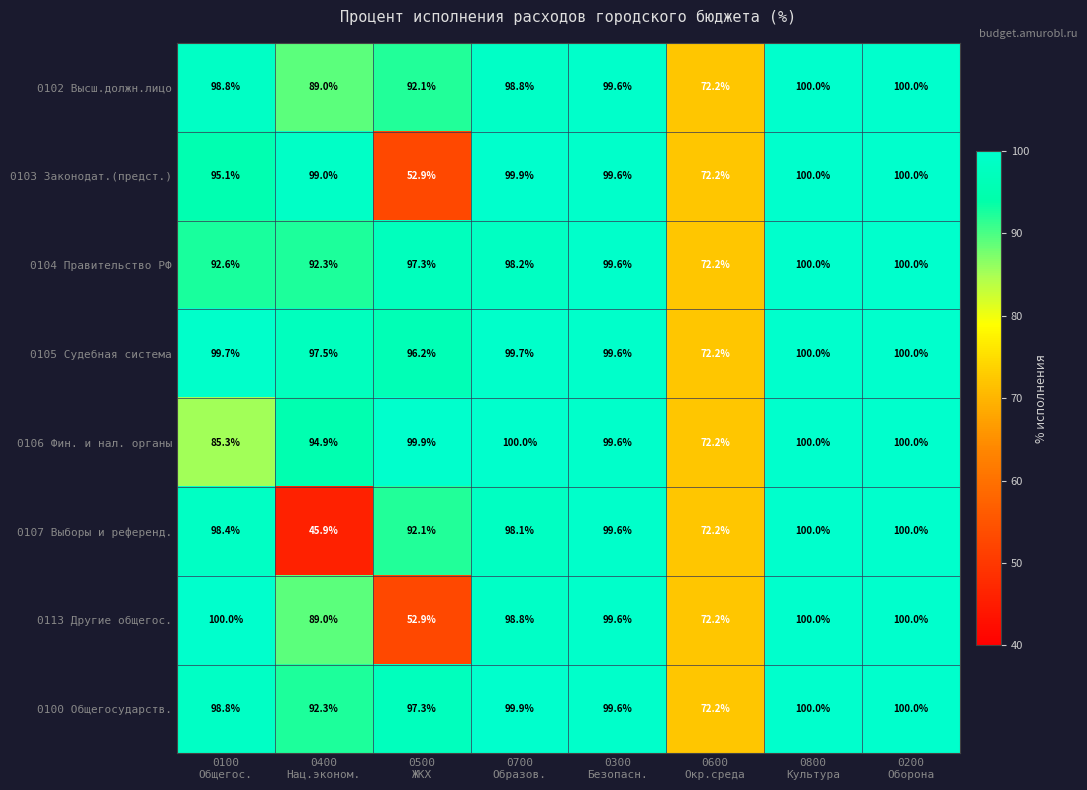

What is the maximum value shown in the chart?

100.0